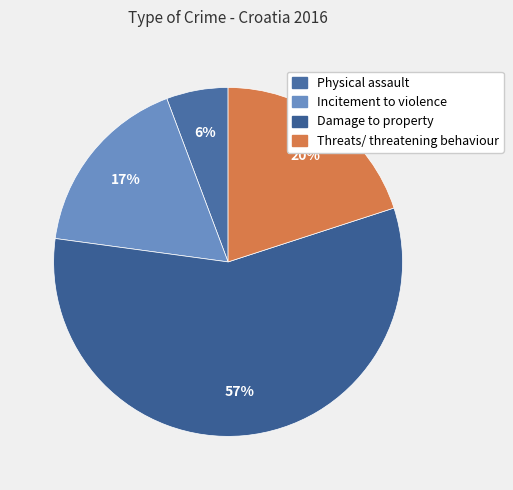

To the nearest percent, what is the difference between the largest and smallest slice percentages?

51%